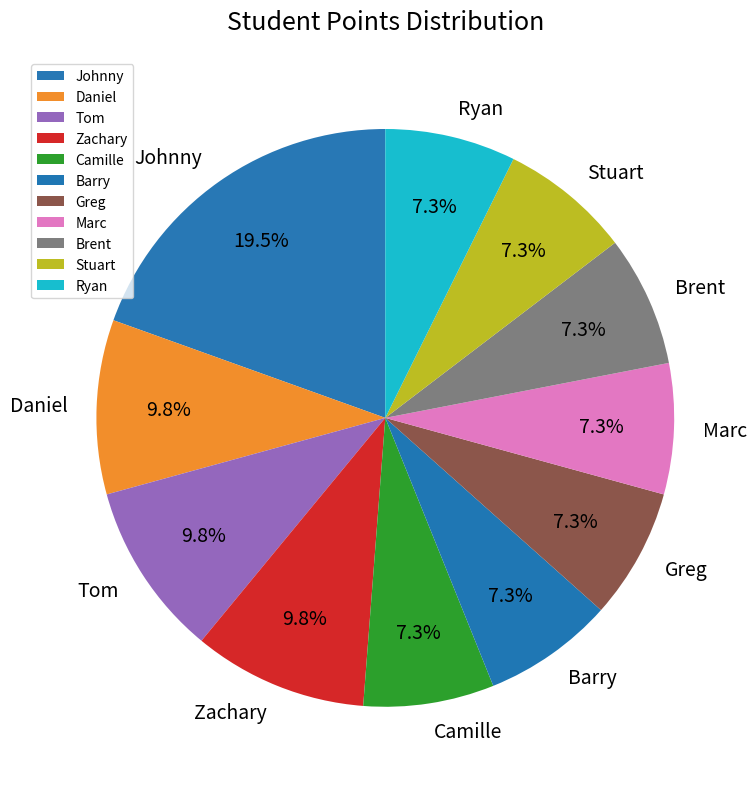

What is the ratio of the value at Johnny to the value at Brent?

2.7